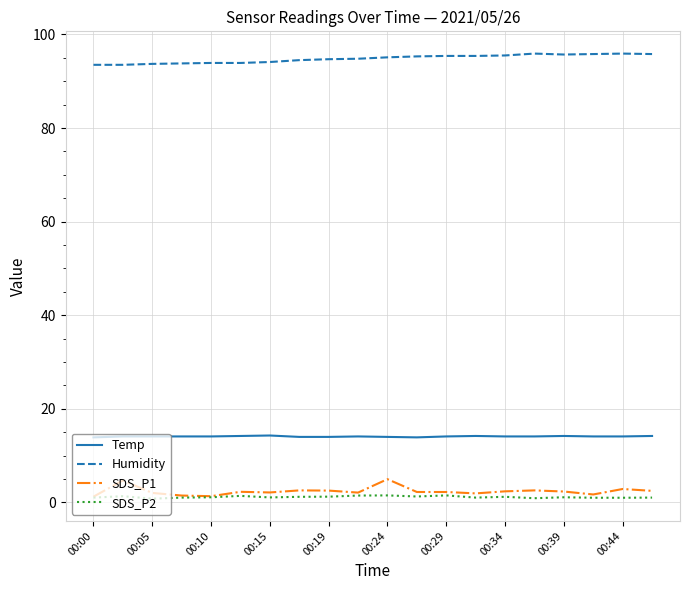

Which series has the largest total across all categories?

Humidity